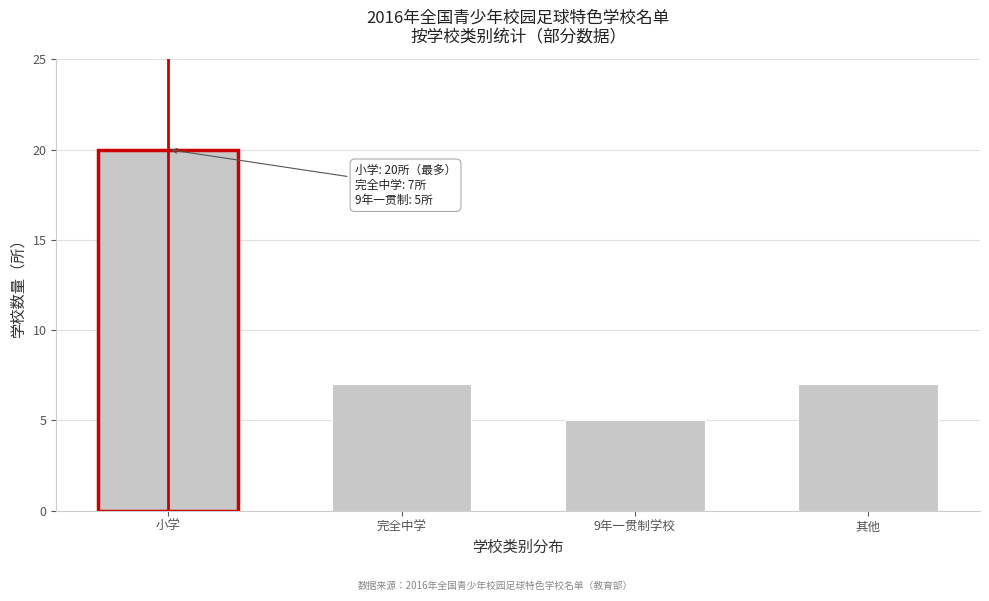

Reading left to right, transcribe all the data shown in this chart.

小学=20	完全中学=7	9年一贯制学校=5	其他=7